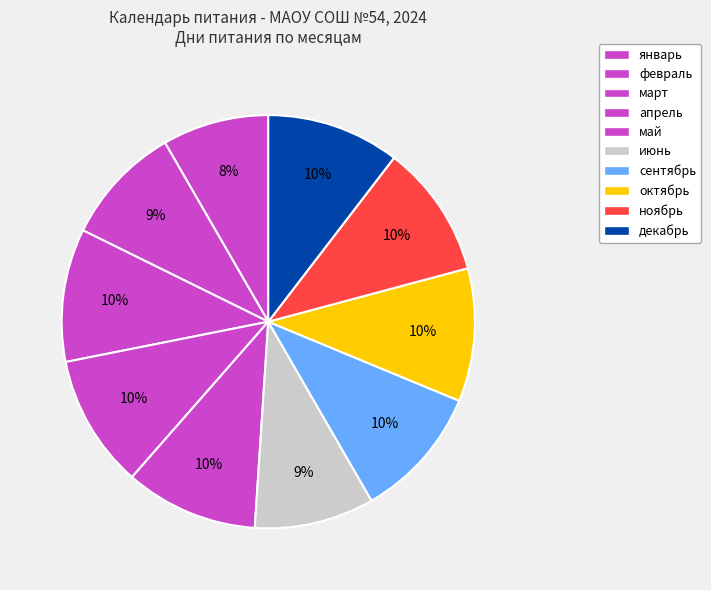

Count the number of slices in the pie.

10